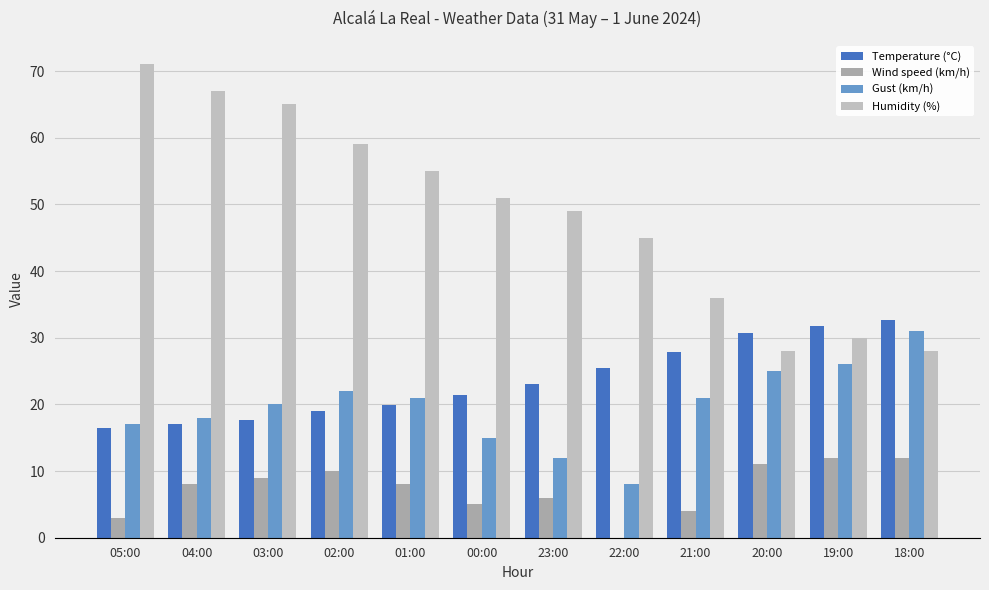

The Gust (km/h) series shows 28.6 at 02:00. True or false?

False